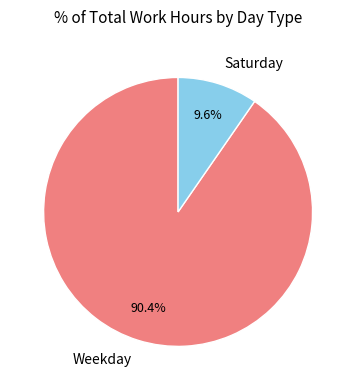

How many slices are in this pie chart?

2